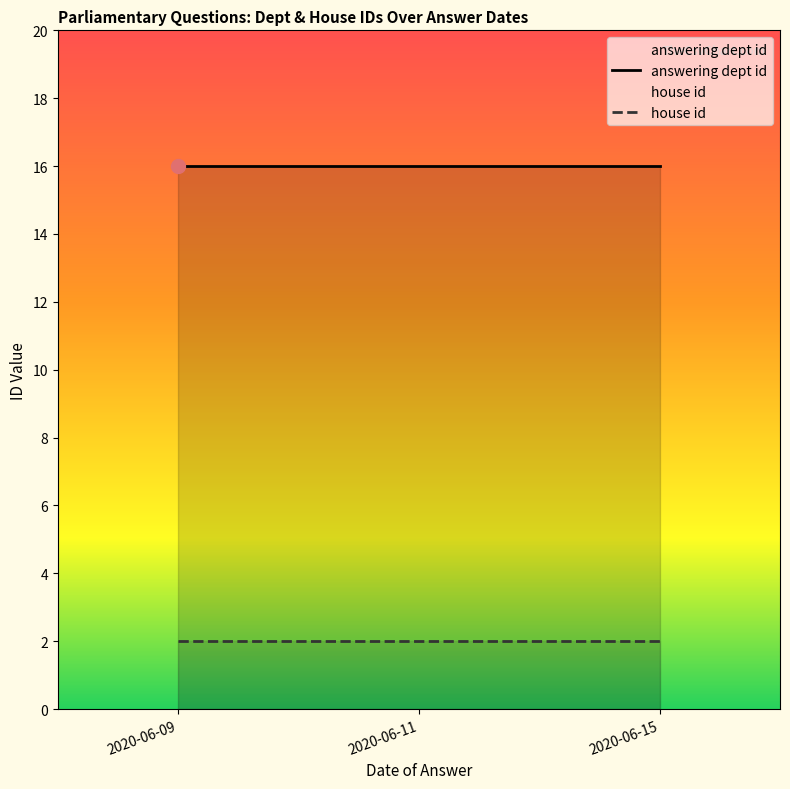

Is the value of answering dept id at 2020-06-15 greater than the value of house id at 2020-06-11?

Yes